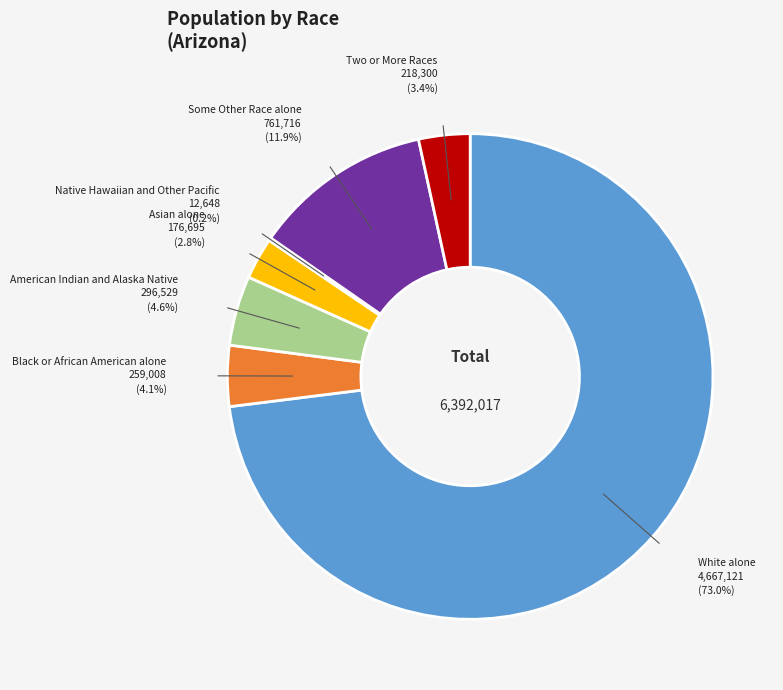

True or false: Some Other Race alone accounts for 12% of the total.

True